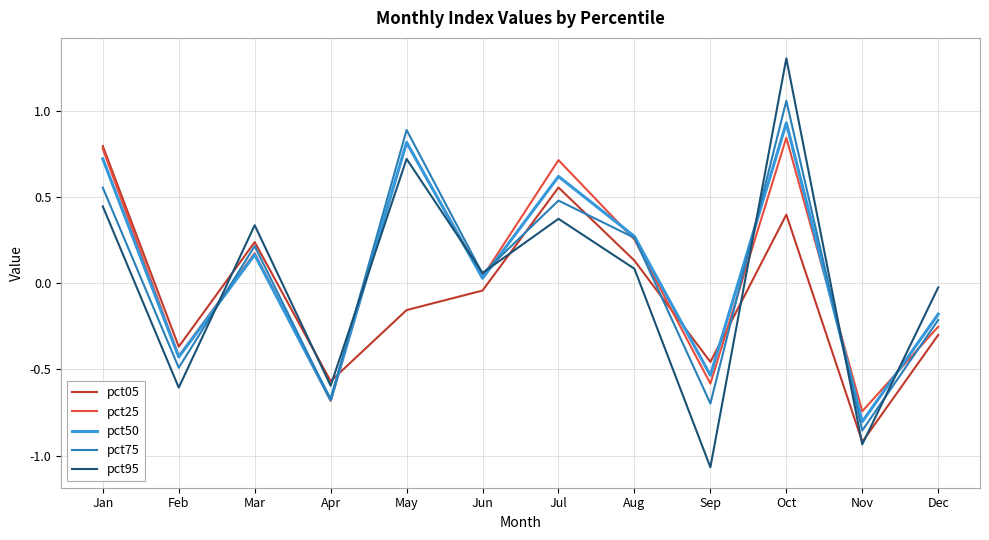

The value of pct75 at Dec is -0.2. True or false?

True